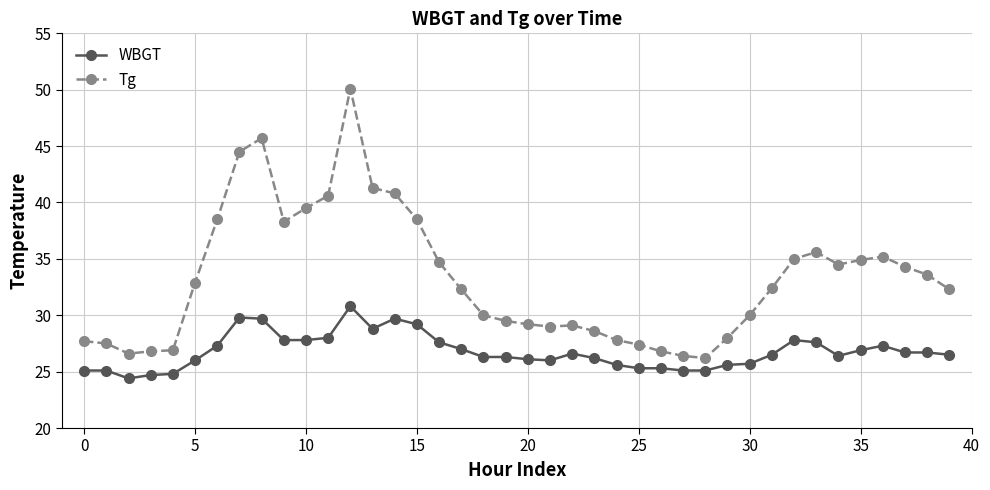

What is the sum of all Tg values?

1329.0